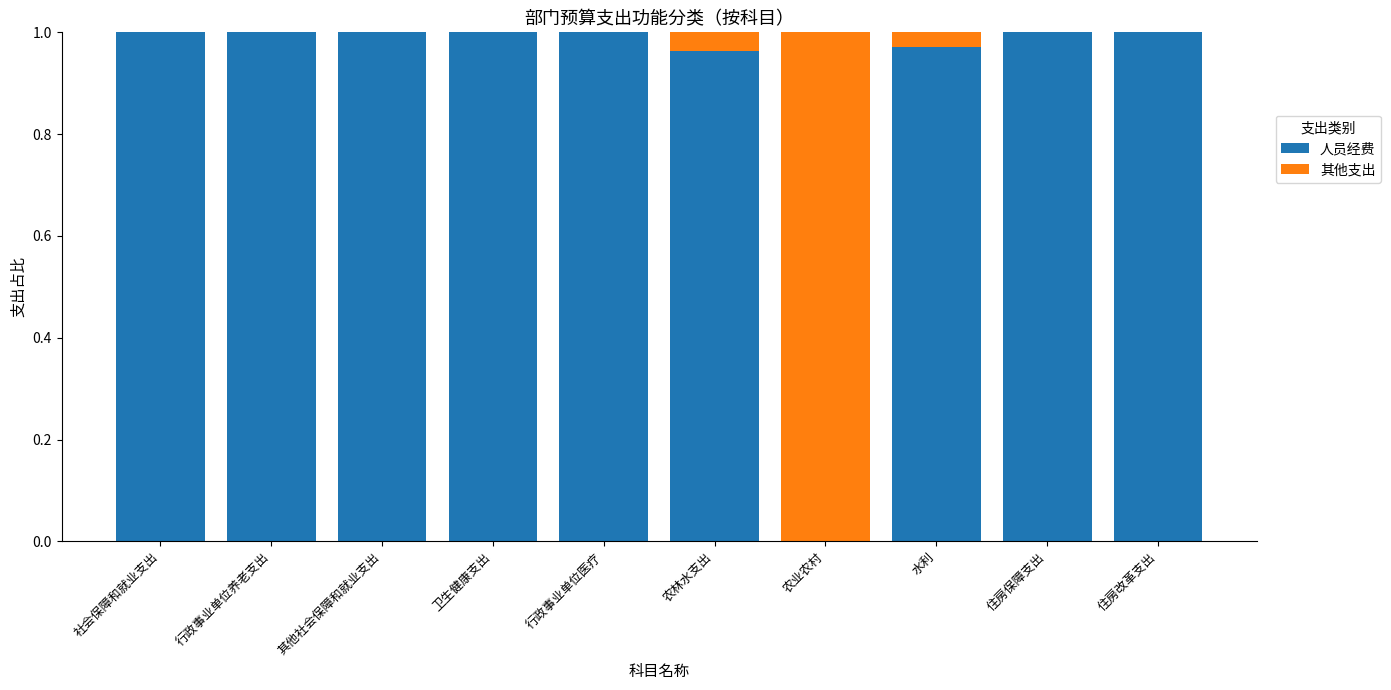

Is it true that 人员经费 equals 0.3 at 农林水支出?

False